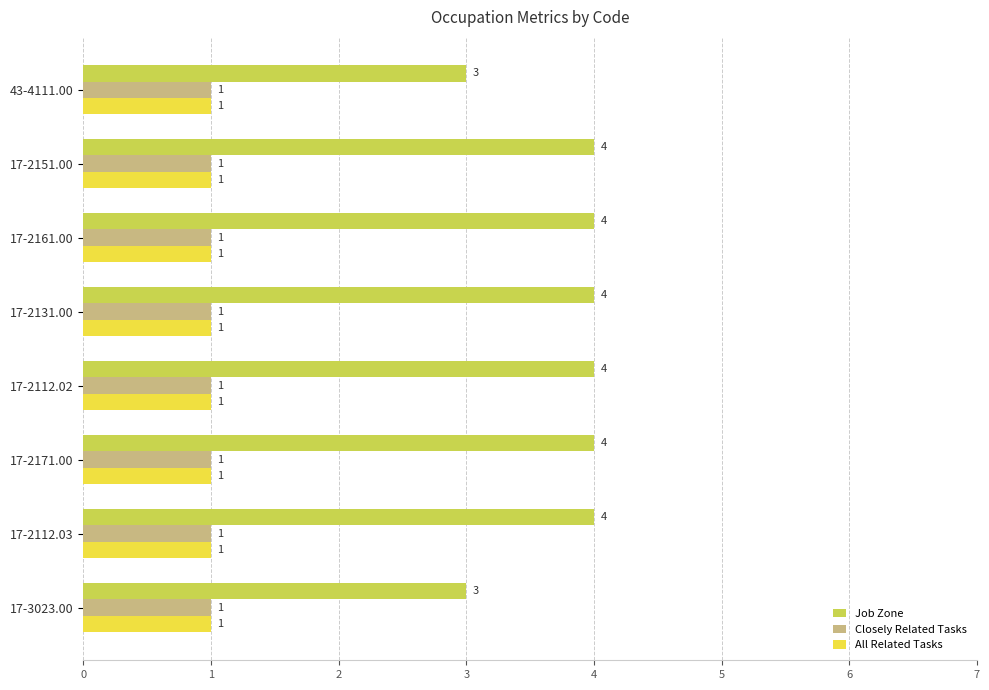

What is the sum of the Job Zone values at 17-2151.00 and 17-2171.00?

8